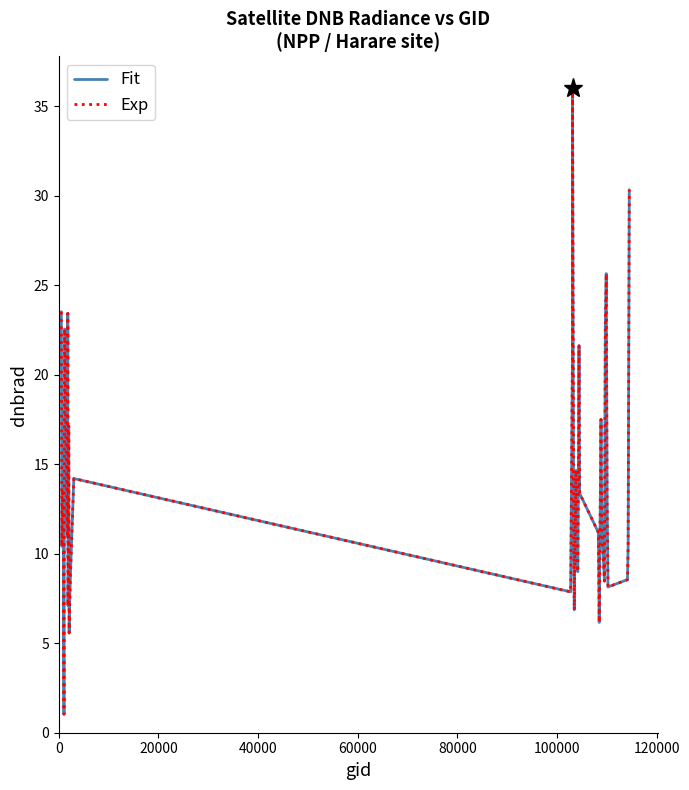

Does the chart display data point markers on the line(s)?

No